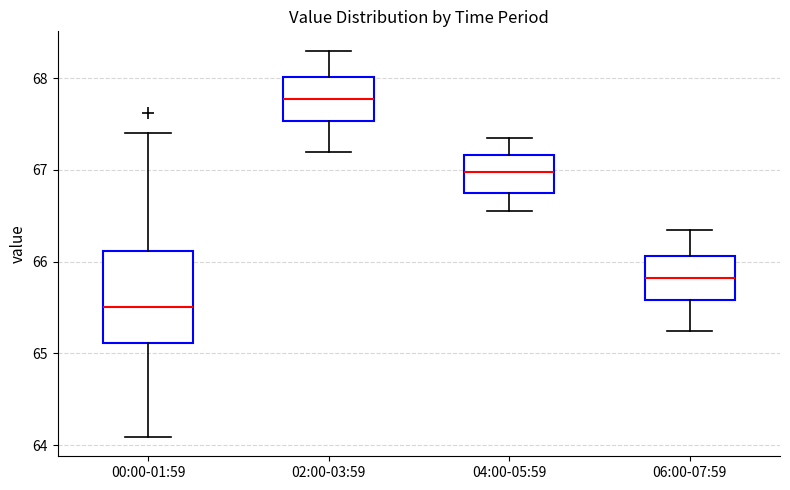

Where does the median line of the box for 04:00-05:59 sit on the y-axis? The values are not printed on the chart, so give them approximately, as read against the axis.

67.0